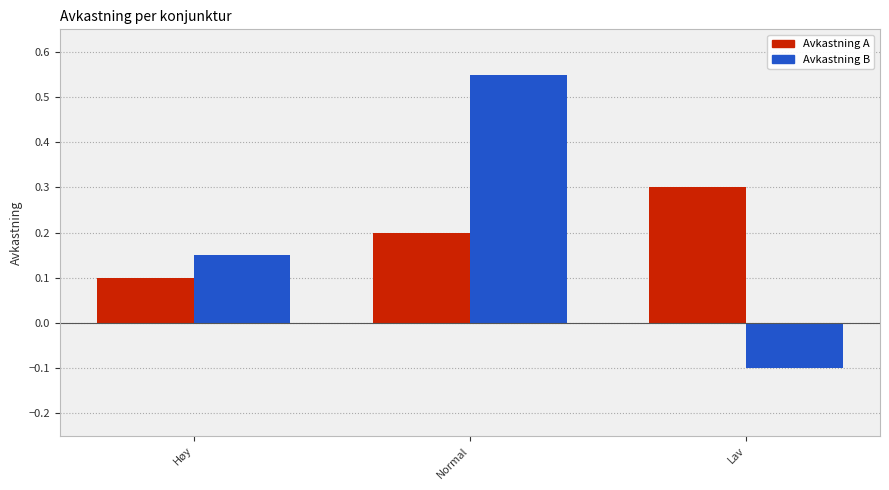

What is the sum of the Avkastning A values at Normal and Lav?

0.5